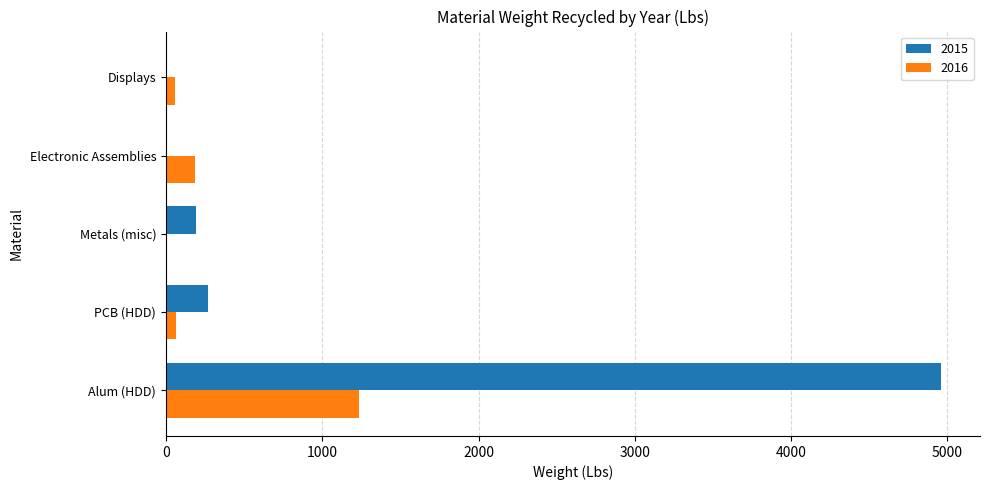

What is the approximate value of 2015 at PCB (HDD)?

268.2